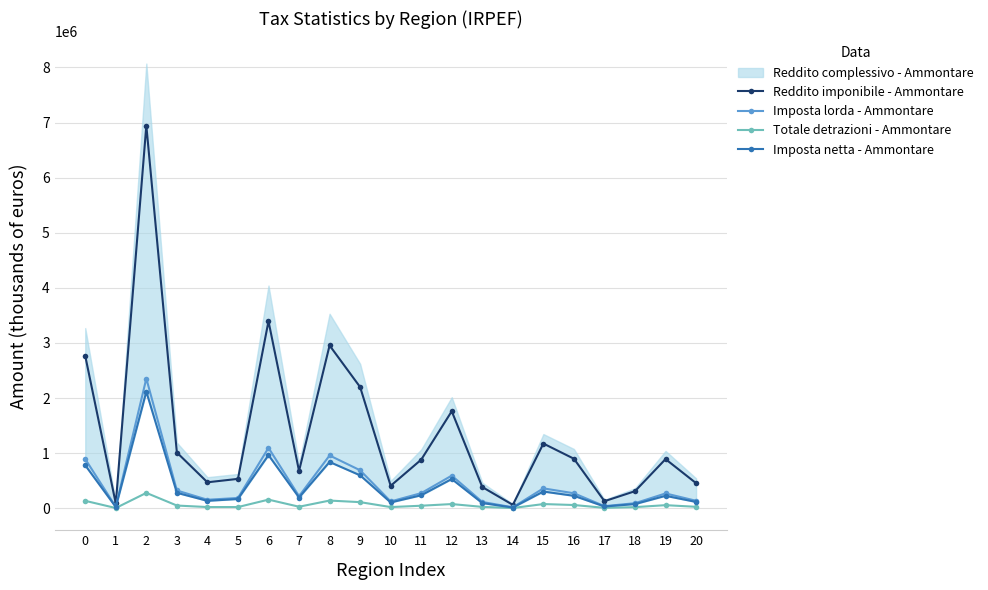

At which category does the chart reach its minimum across all series?

14